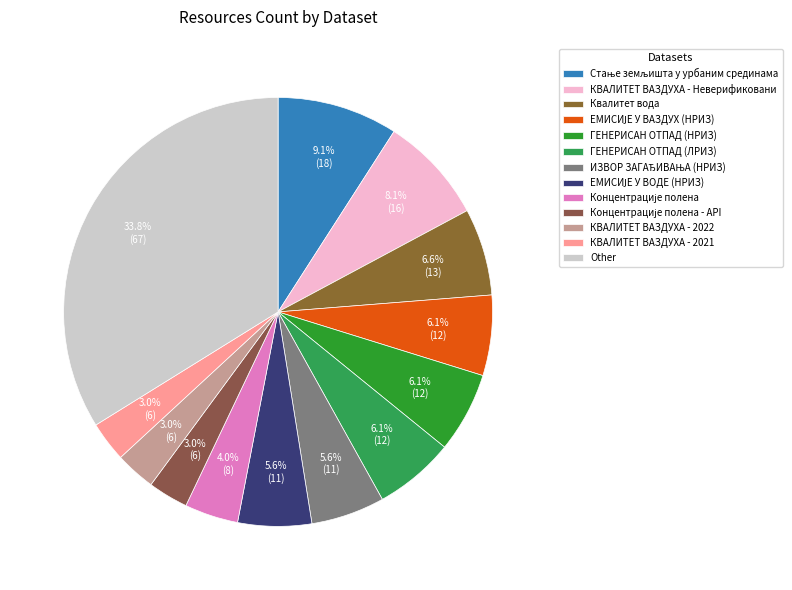

Count the number of slices in the pie.

13